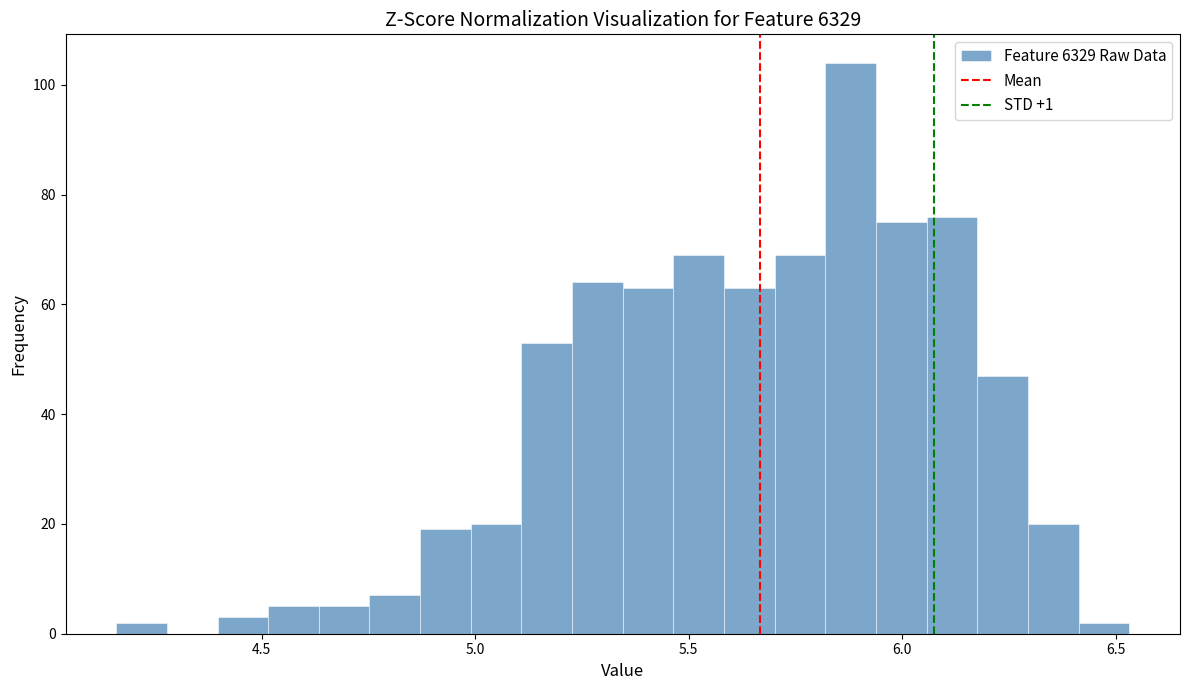

Read against the x-axis, roughly where is the centre of the tallest bar?

5.90